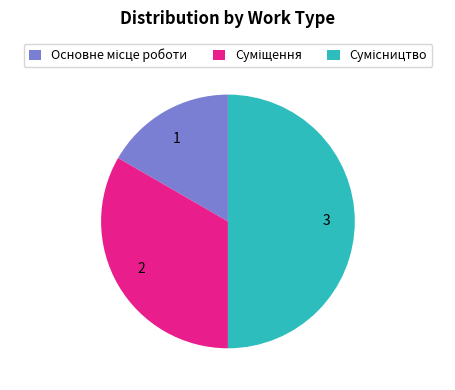

Does 2 represent more than half of the total?

No